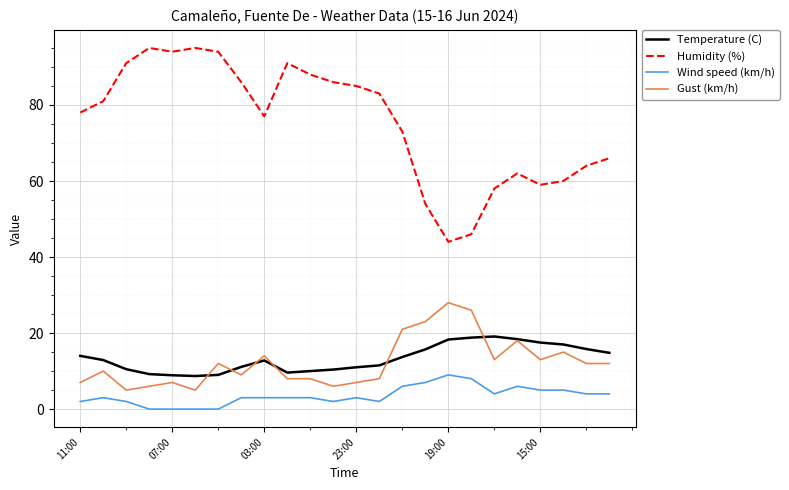

True or false: Gust (km/h) and Humidity (%) cross at least once.

False